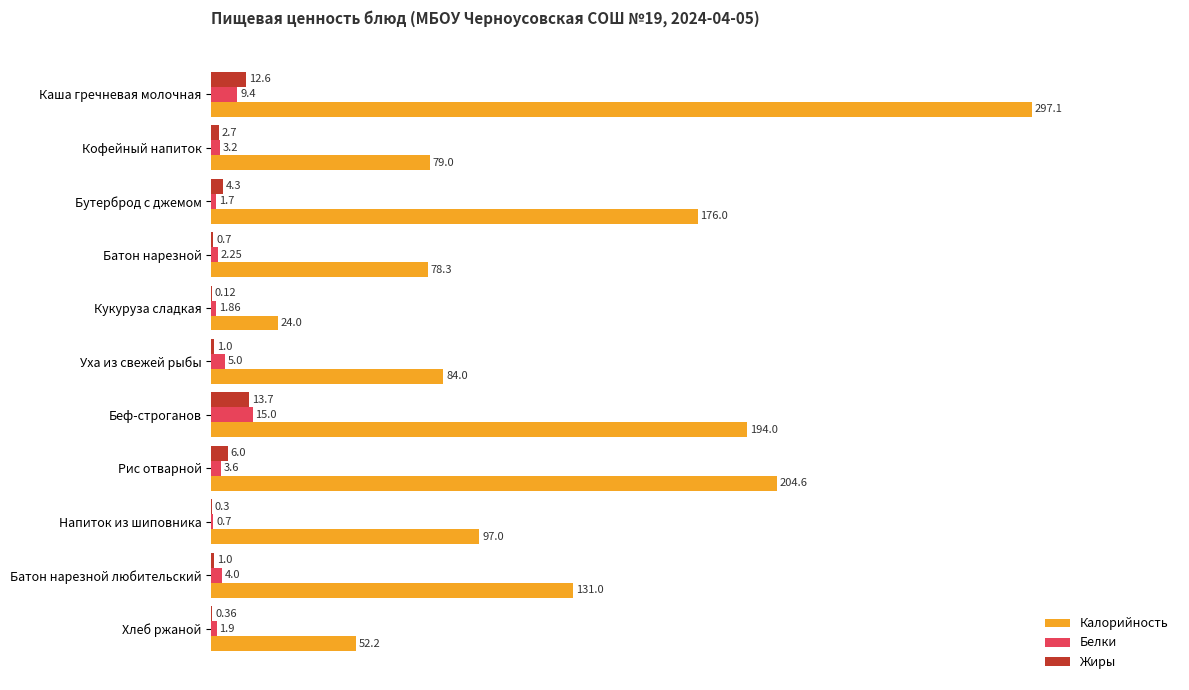

What are all the series names shown in the legend?

Калорийность, Белки, Жиры